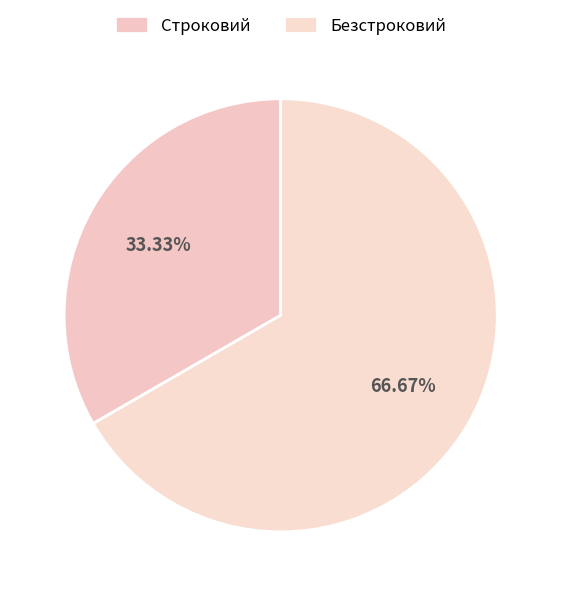

How many slices are in this pie chart?

2